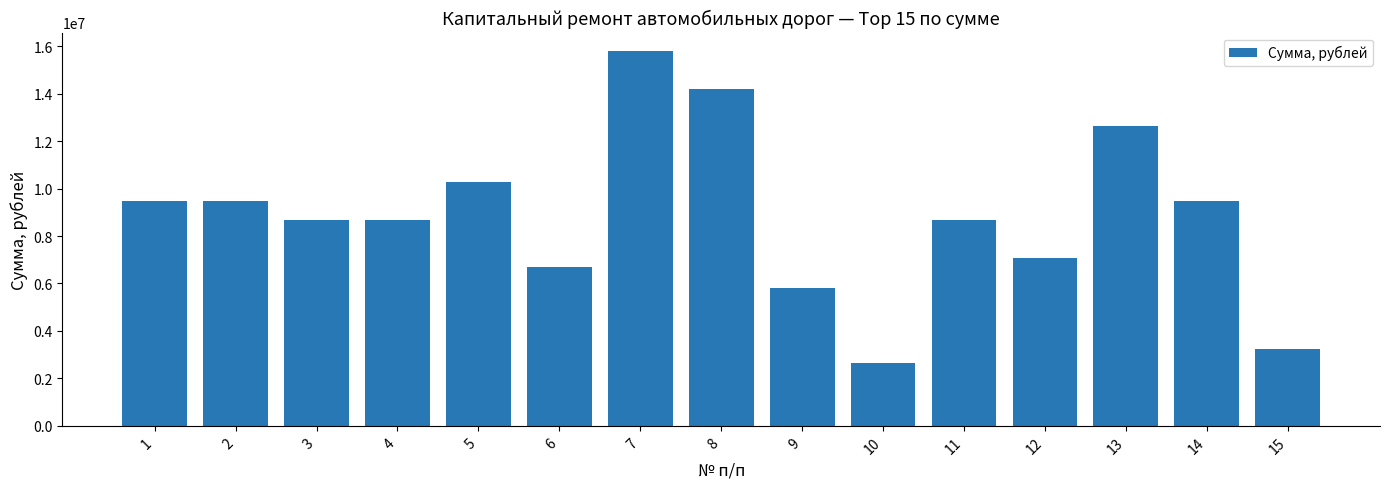

Between 14 and 13, which is larger?

13